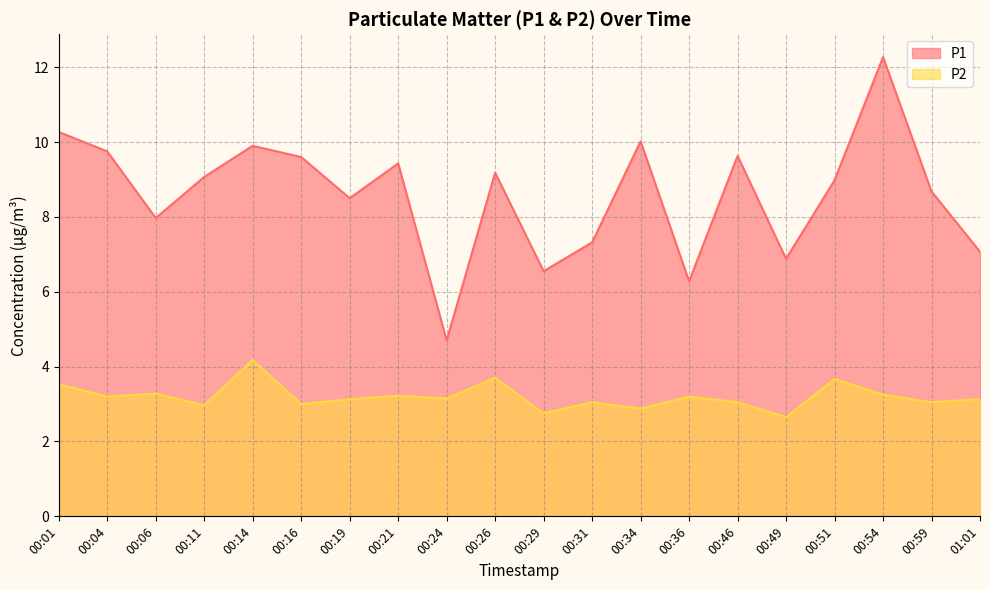

How many lines are shown in the chart?

2